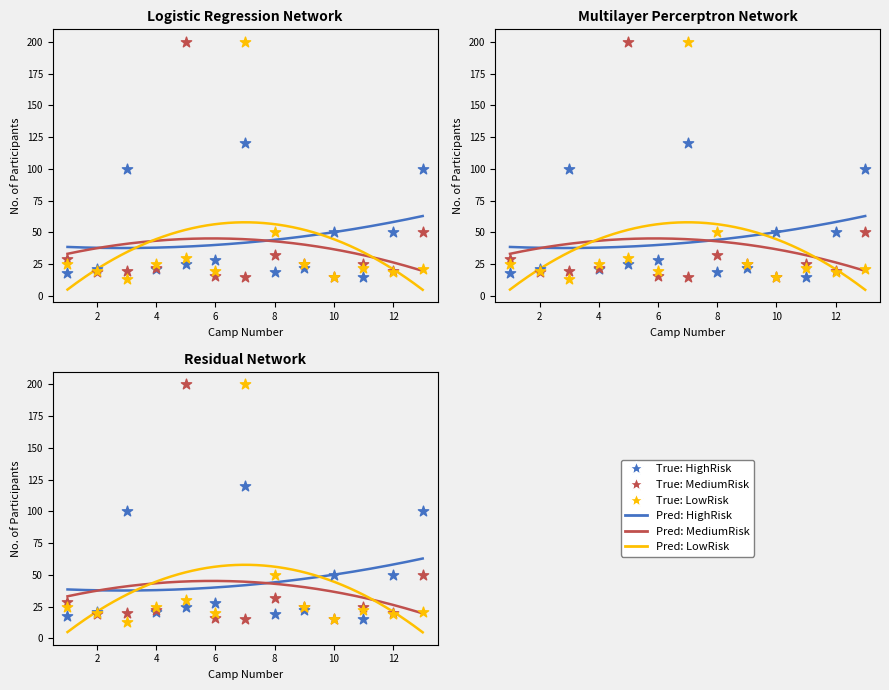

At how many categories does at least one series exceed 66?

4